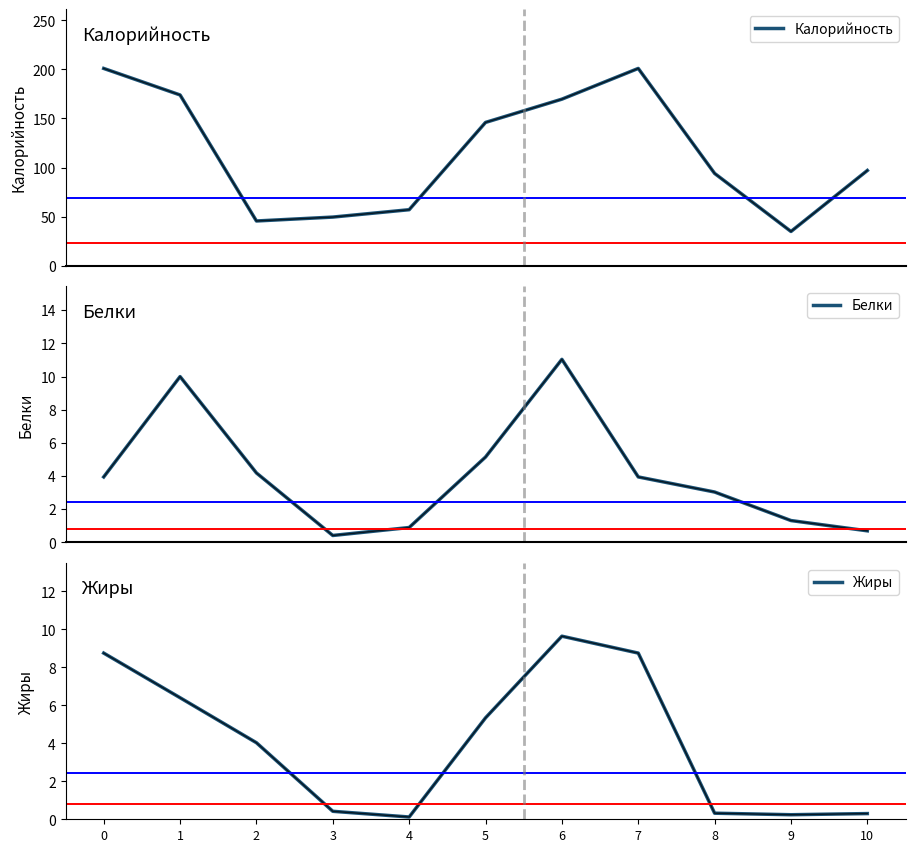

True or false: Белки has a value of 5.2 at 5.

True